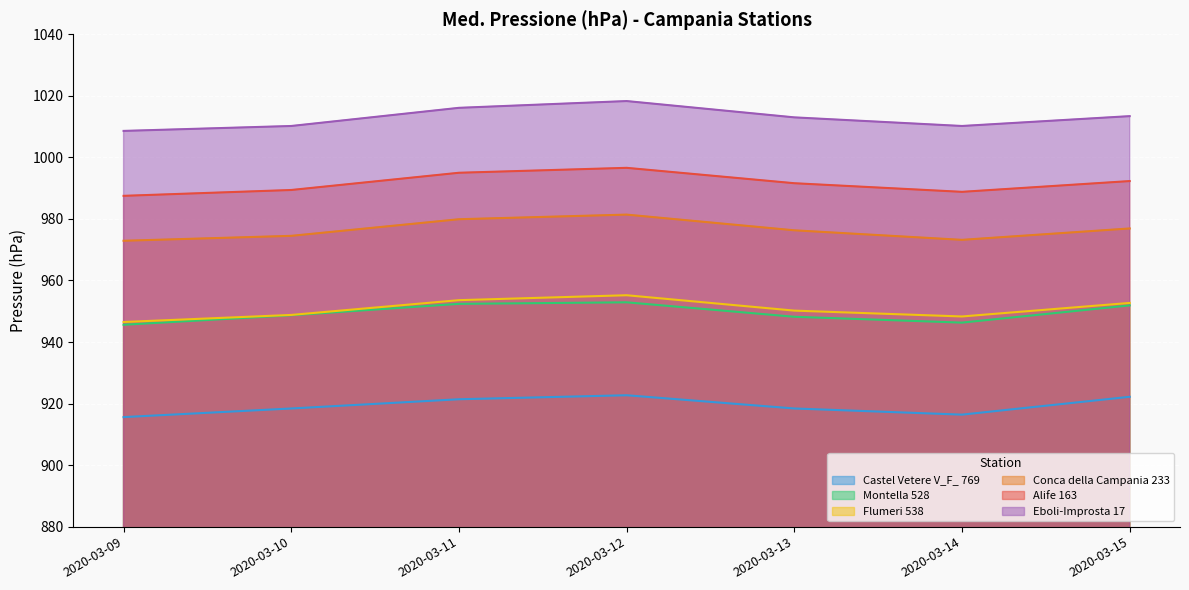

Which series has the largest range (max minus min)?

Eboli-Improsta 17